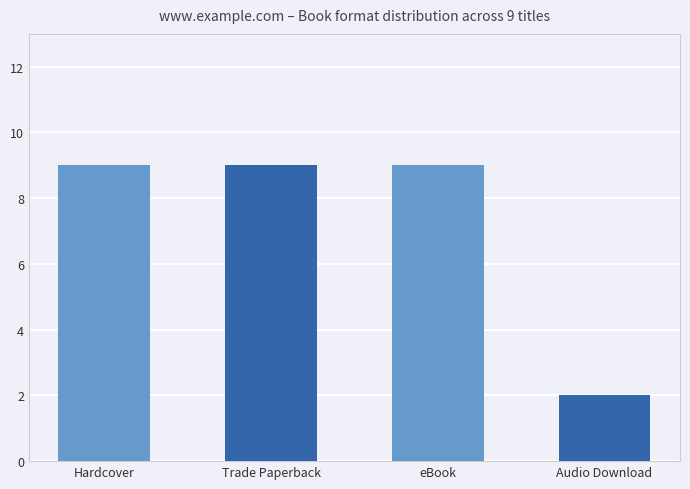

What is the difference between the maximum and minimum values?

7